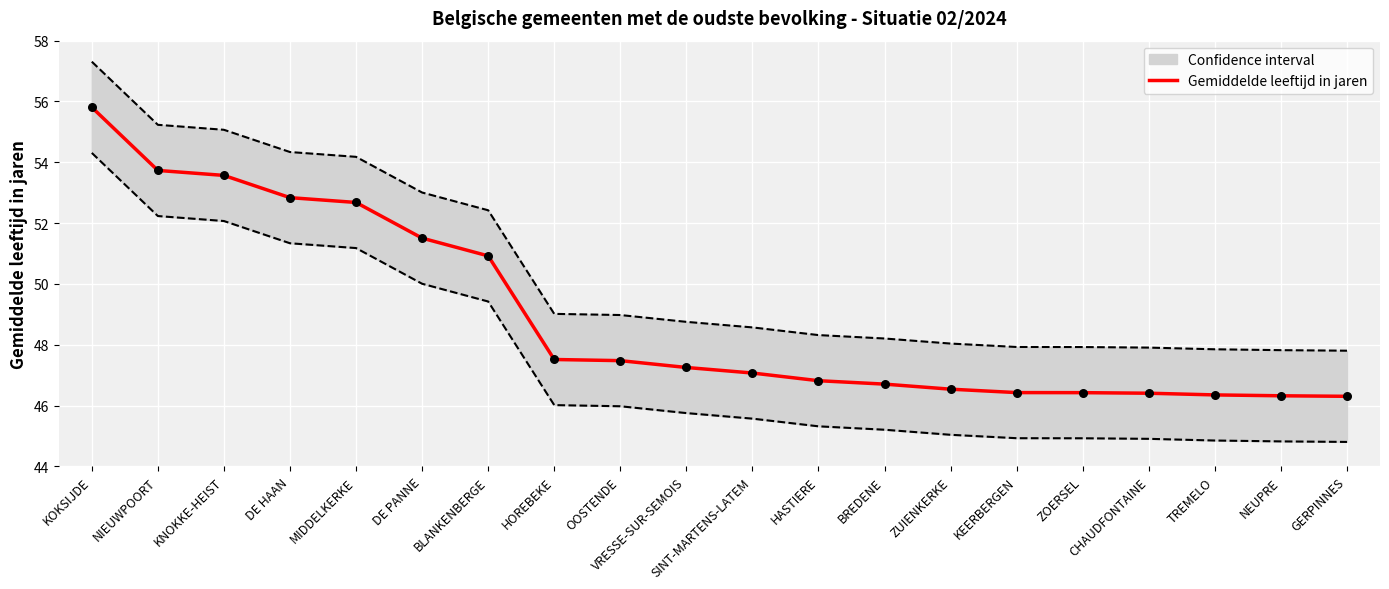

Between KEERBERGEN and SINT-MARTENS-LATEM, which is larger?

SINT-MARTENS-LATEM